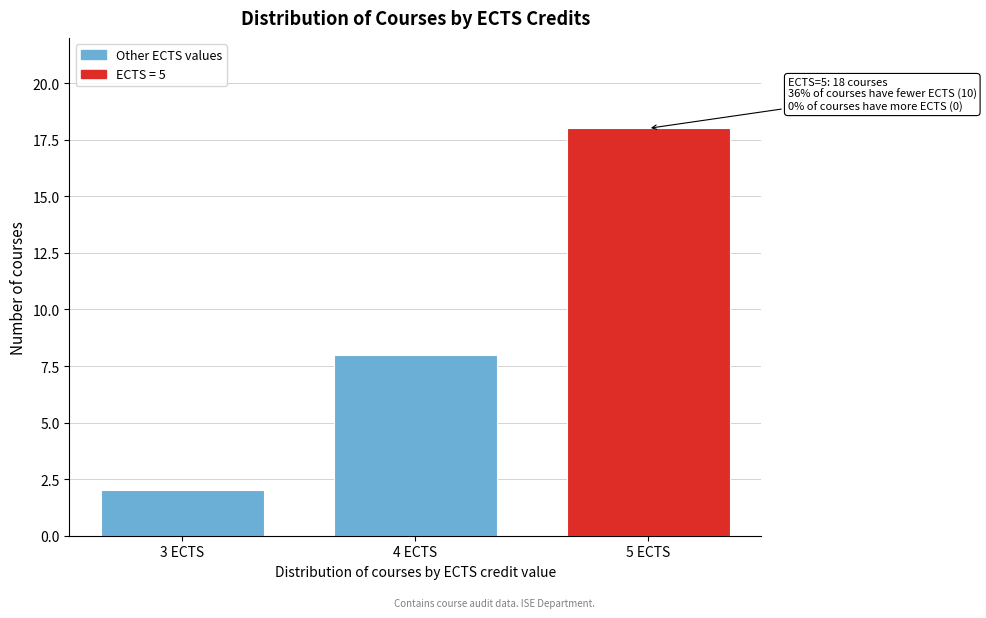

Reading left to right, what are all the values shown in this chart?

2	8	18